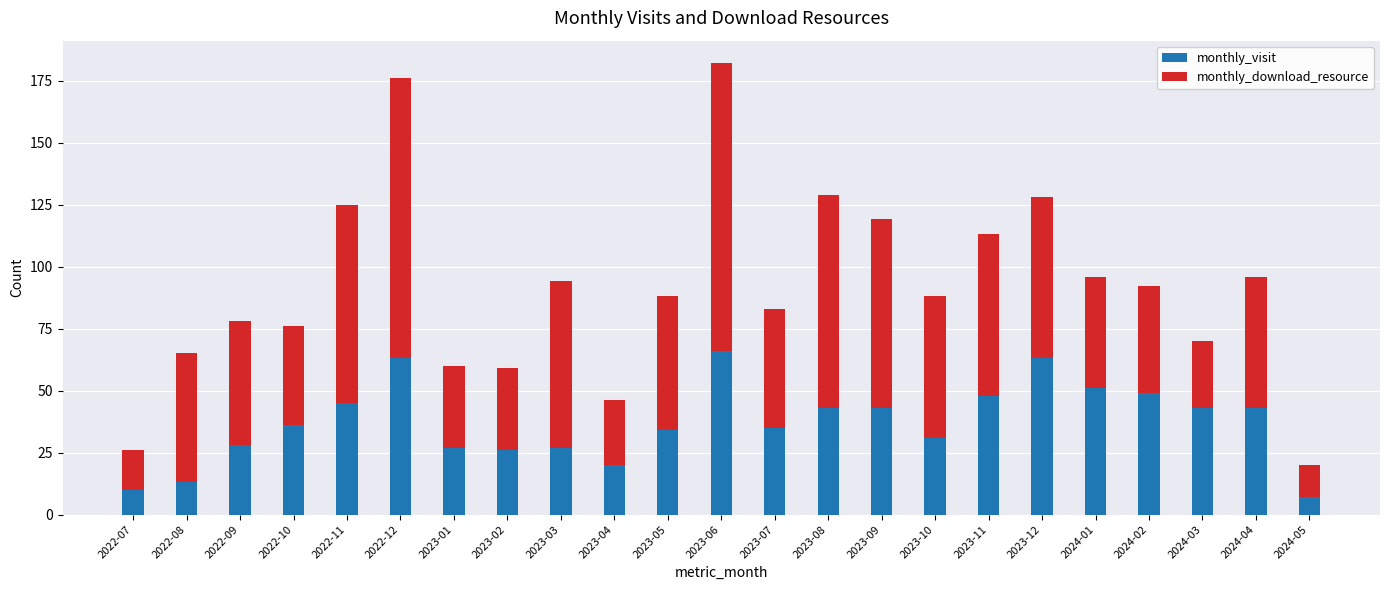

What is the highest value of the monthly_visit series?

66